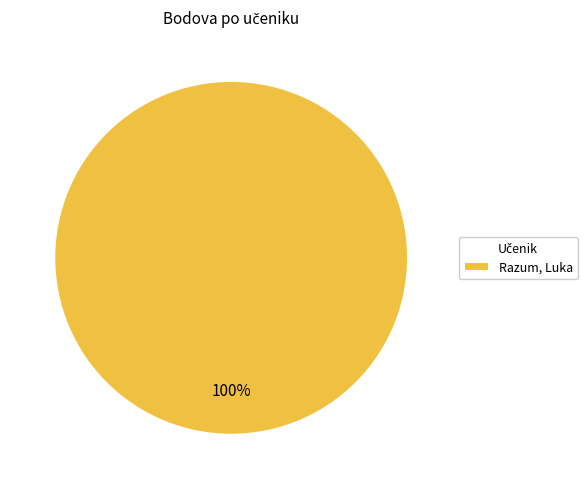

True or false: Razum, Luka accounts for 100% of the total.

True